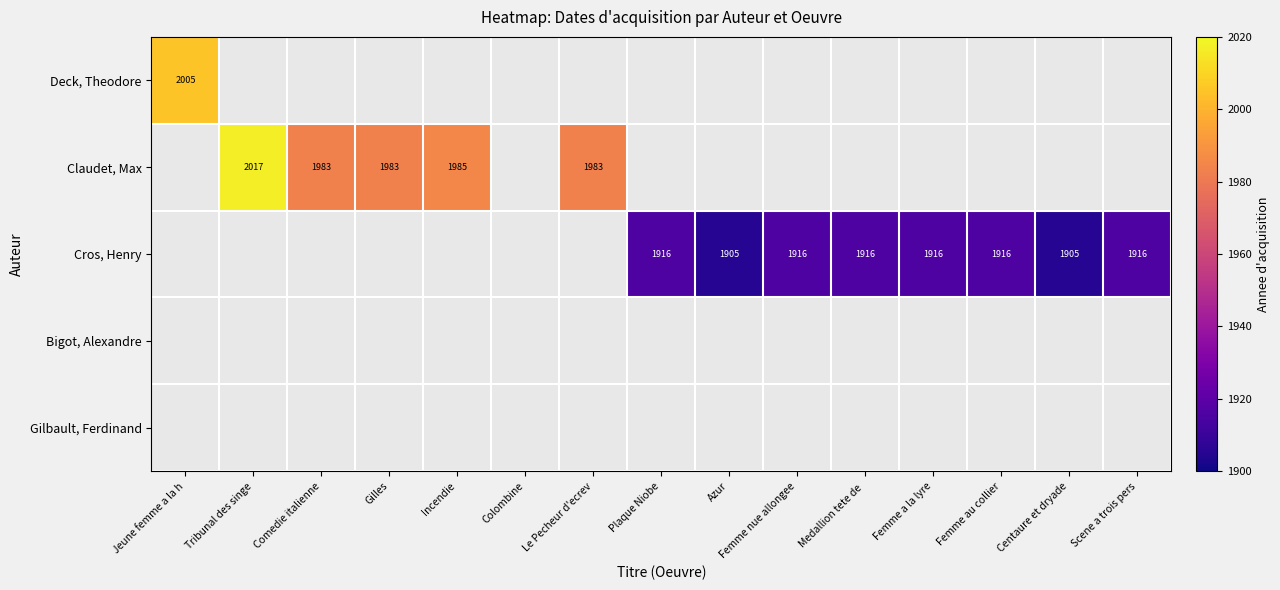

The value of Claudet, Max at Gilles is 3001. True or false?

False